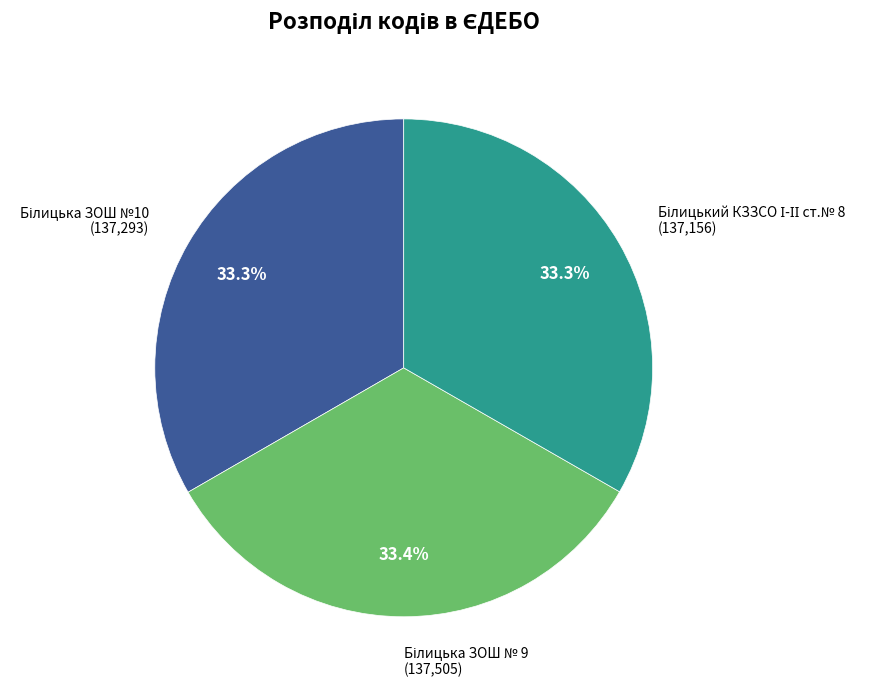

Does any single category account for the majority?

No